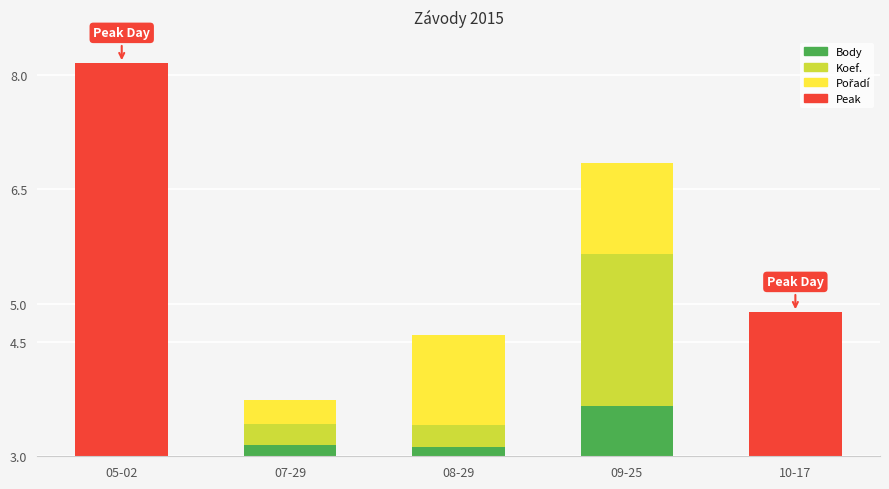

What is the sum of the Body values at 05-02 and 08-29?

3.1